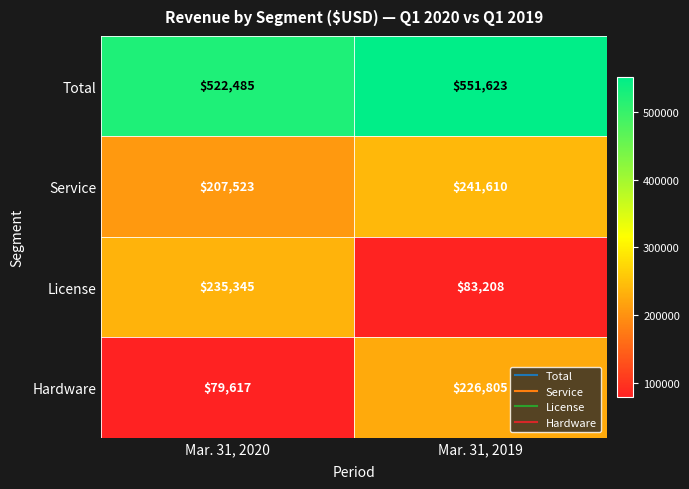

What is the total value across all series at Mar. 31, 2019?

1103246